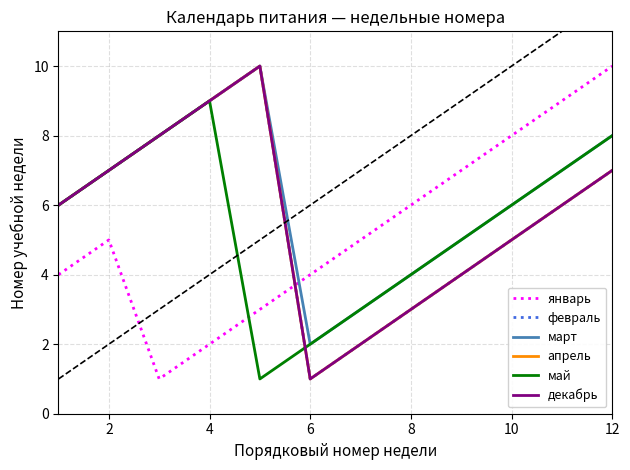

How many times do май and апрель cross each other?

1